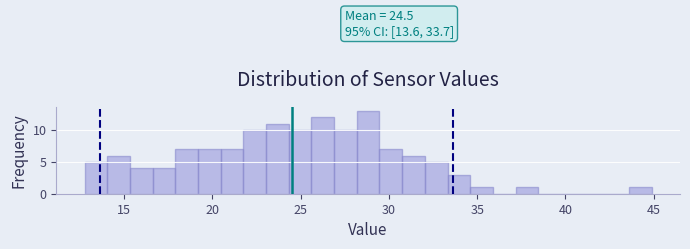

Read against the x-axis, roughly where is the centre of the tallest bar?

29.0